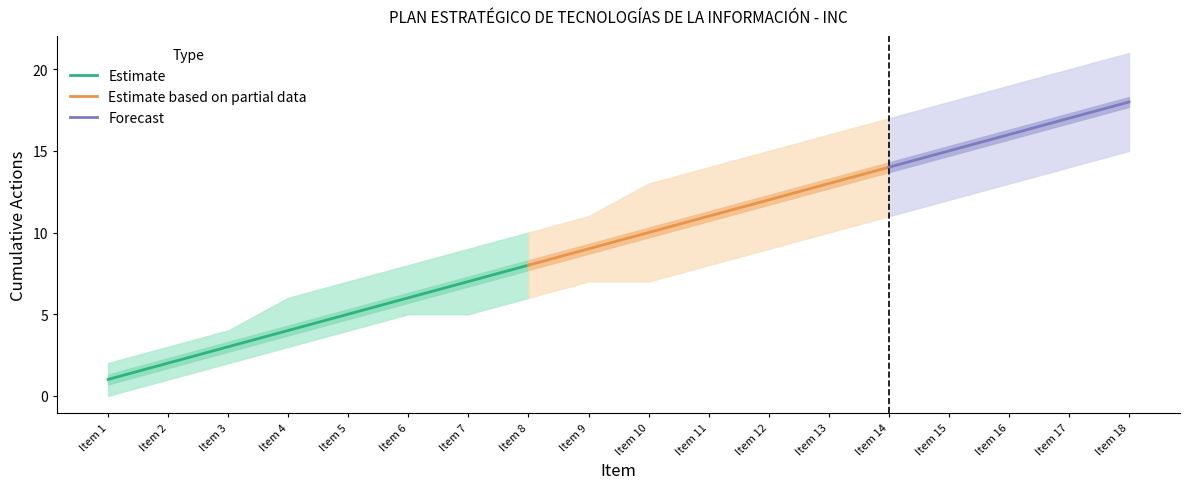

The Estimate series shows 5 at Item 8. True or false?

False